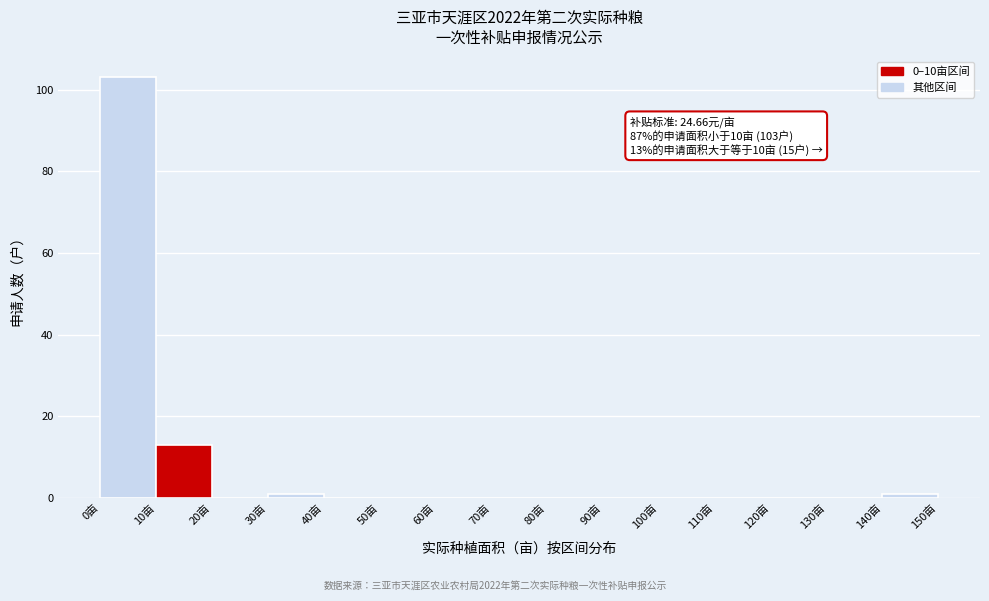

Which range on the x-axis has the tallest bar?

0 to 10